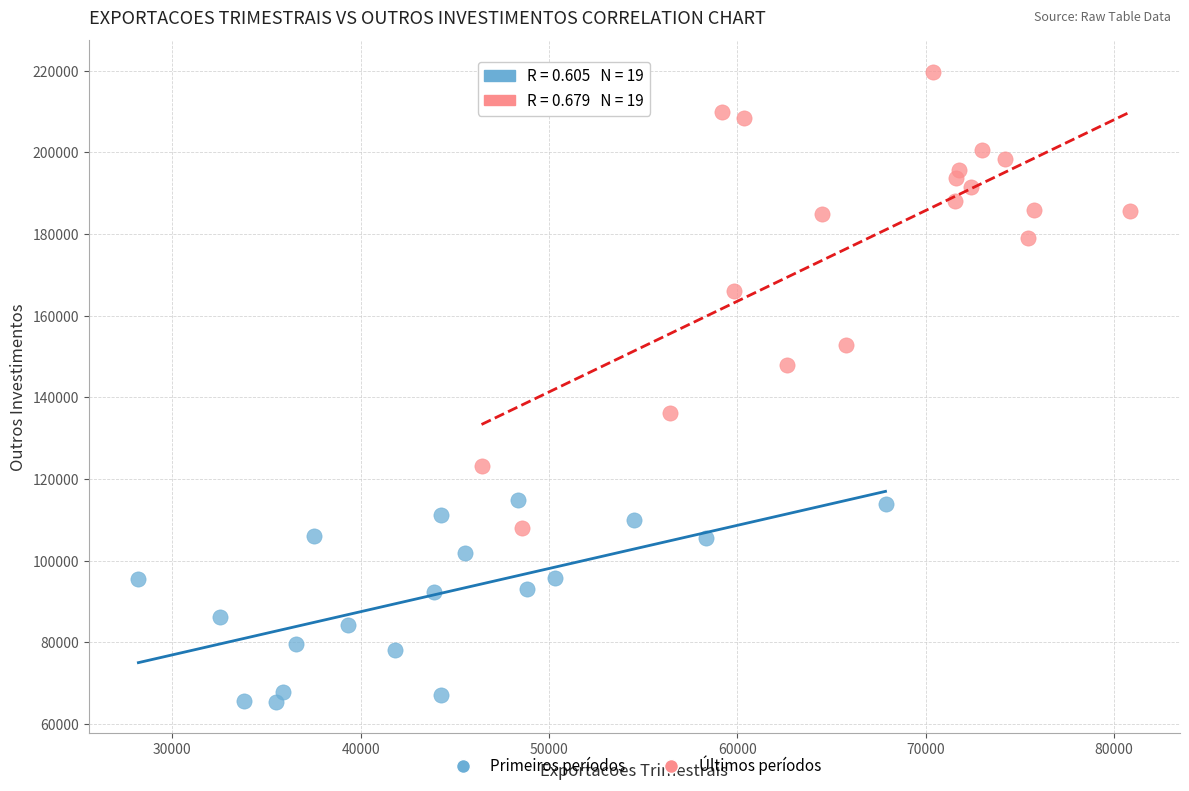

Which series reaches the minimum Y coordinate?

Primeiros períodos